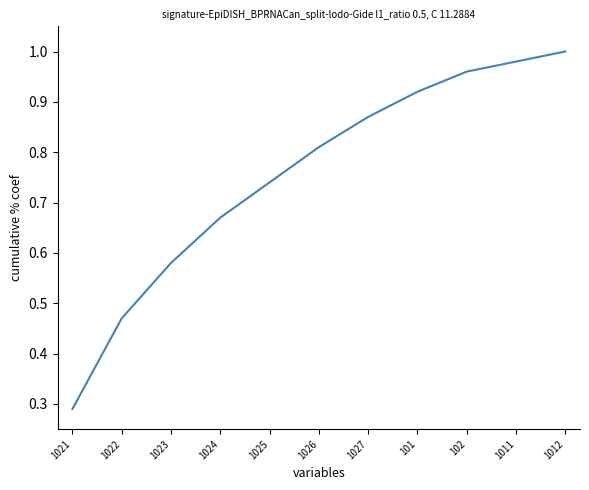

At which category does the chart reach its peak across all series?

1012